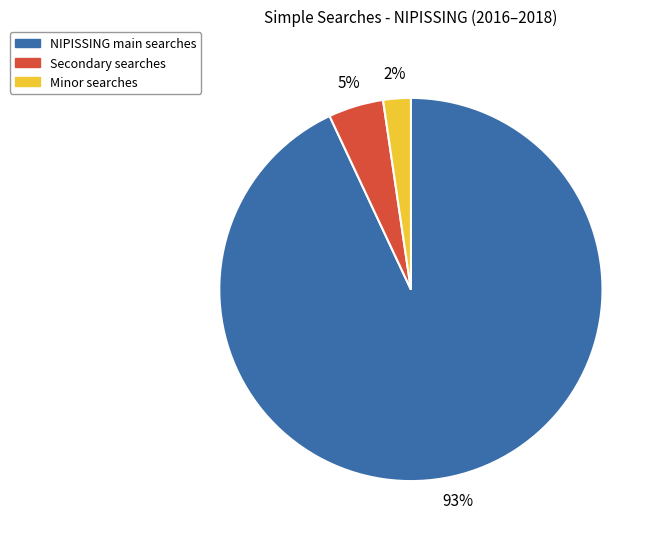

Is there a majority slice in this chart?

Yes